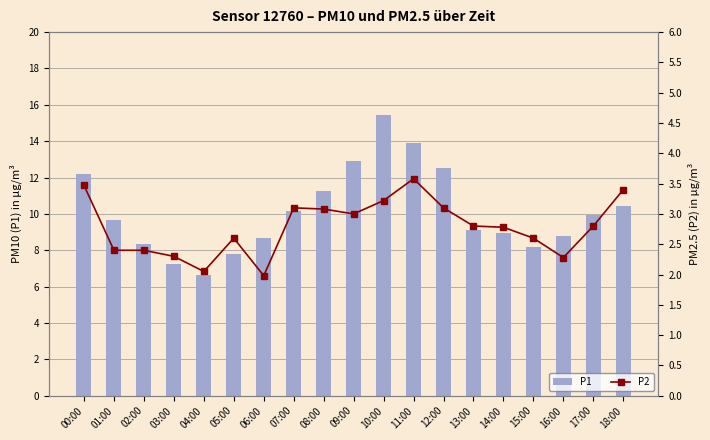

Read the P1 value at 01:00.

9.7